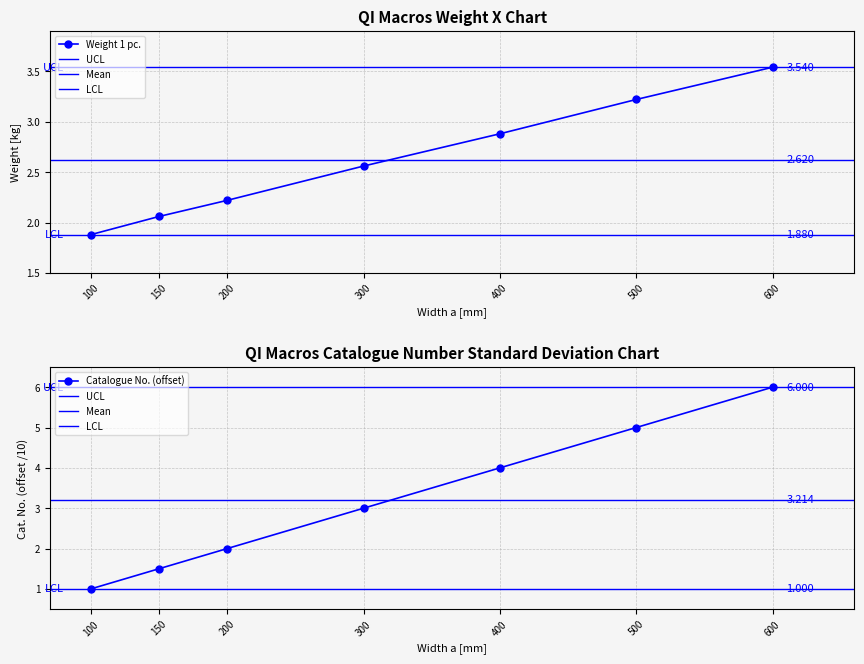

List the labels in order of value, smallest first.

100, 150, 200, 300, 400, 500, 600